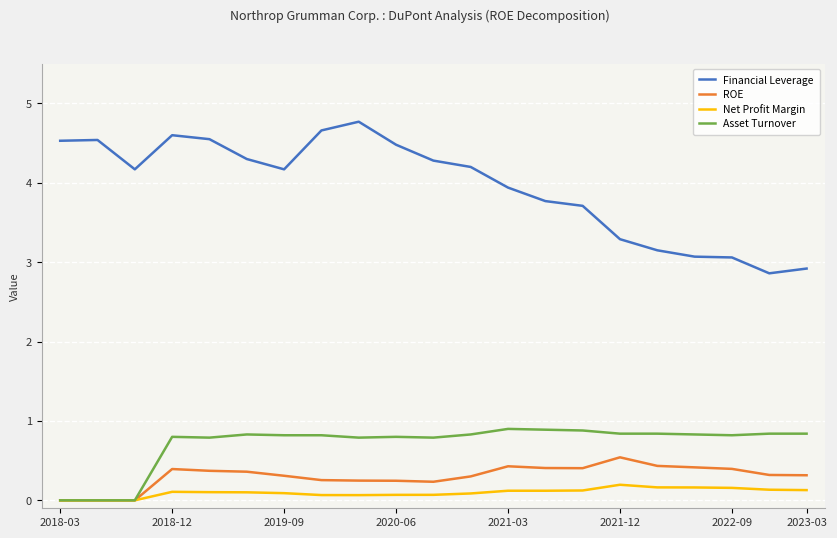

List the series in order of their peak value, highest first.

Financial Leverage, Asset Turnover, ROE, Net Profit Margin